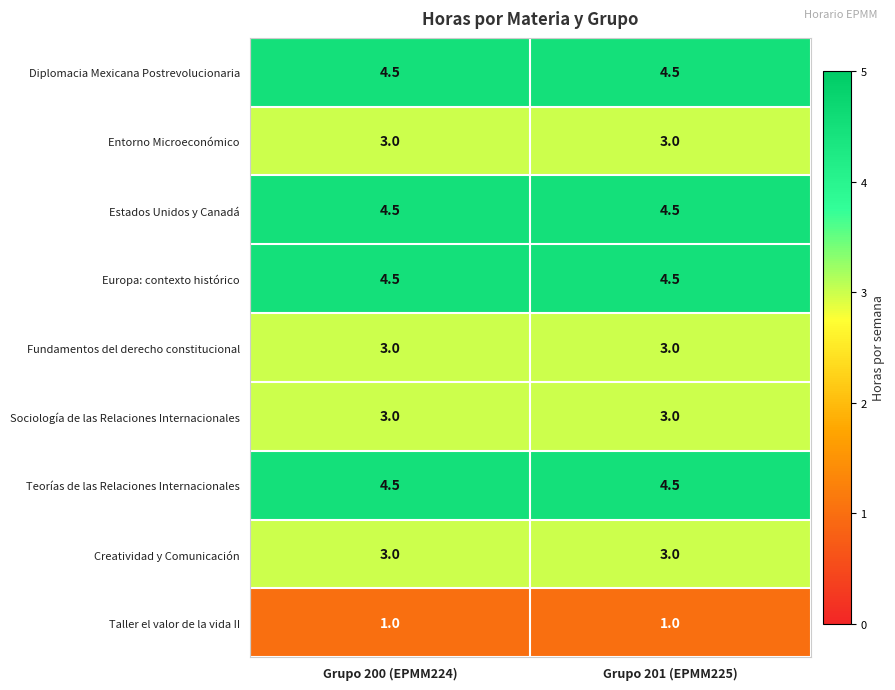

Is it true that Entorno Microeconómico equals 3.0 at Grupo 200 (EPMM224)?

True